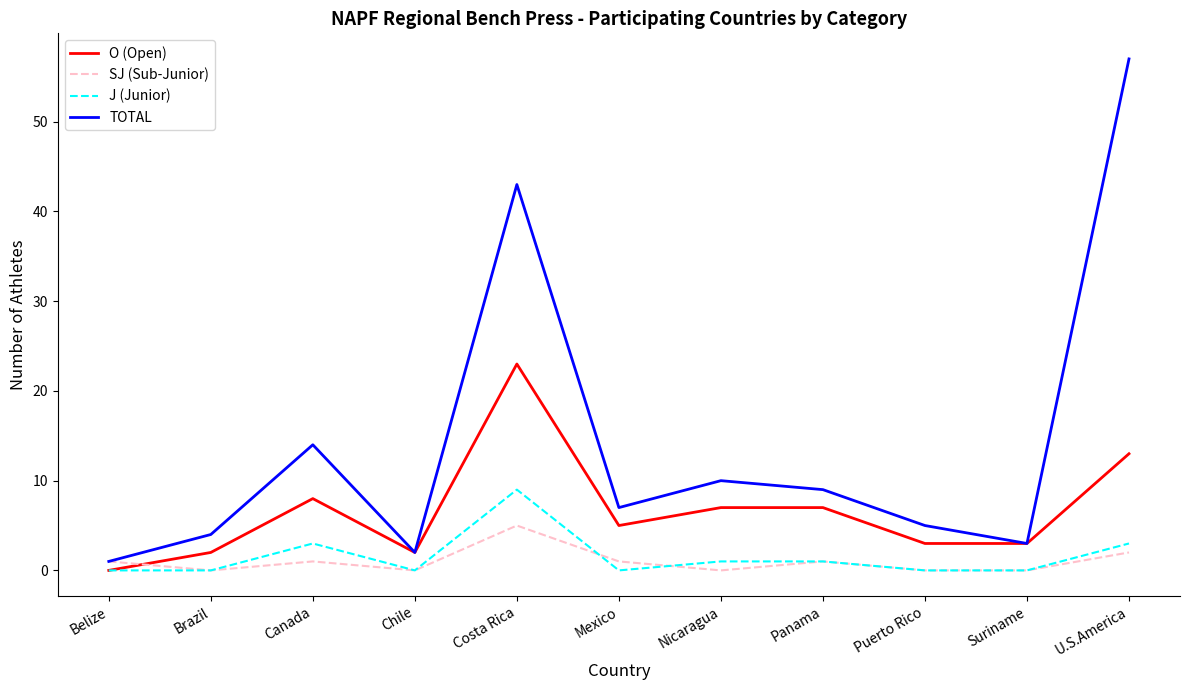

True or false: SJ (Sub-Junior) has more than 0 interior local peaks.

True